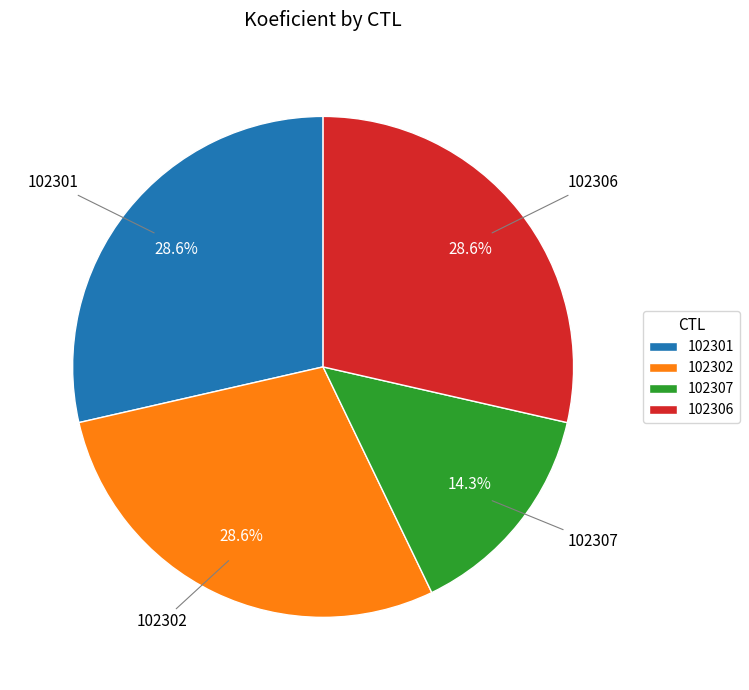

To the nearest percent, what is the combined percentage of 102301 and 102306?

57%